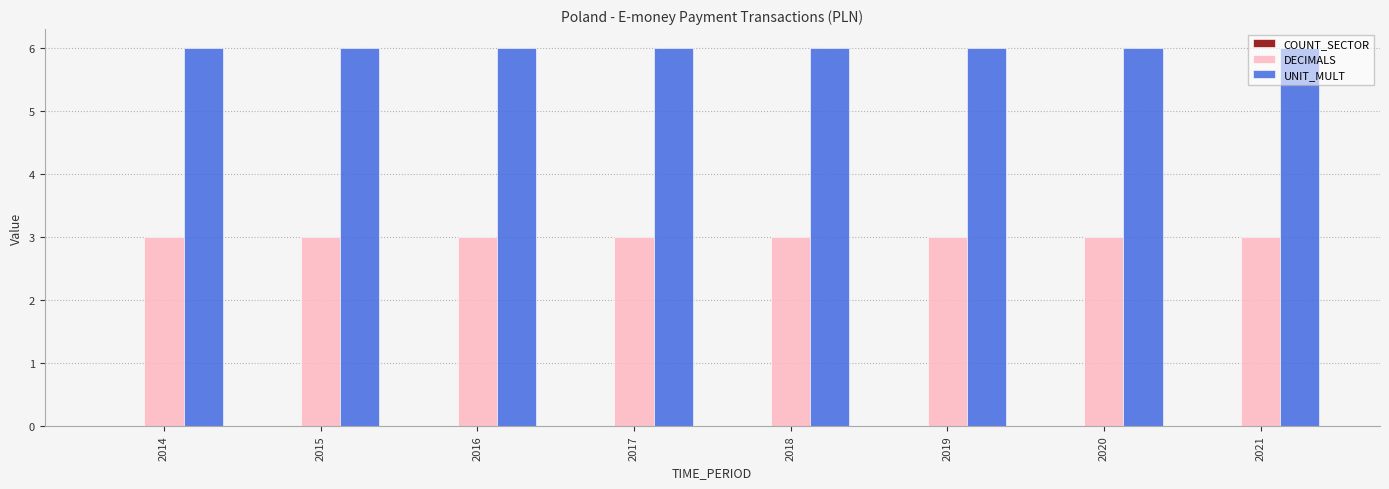

List the series in order of their overall mean, lowest first.

DECIMALS, UNIT_MULT